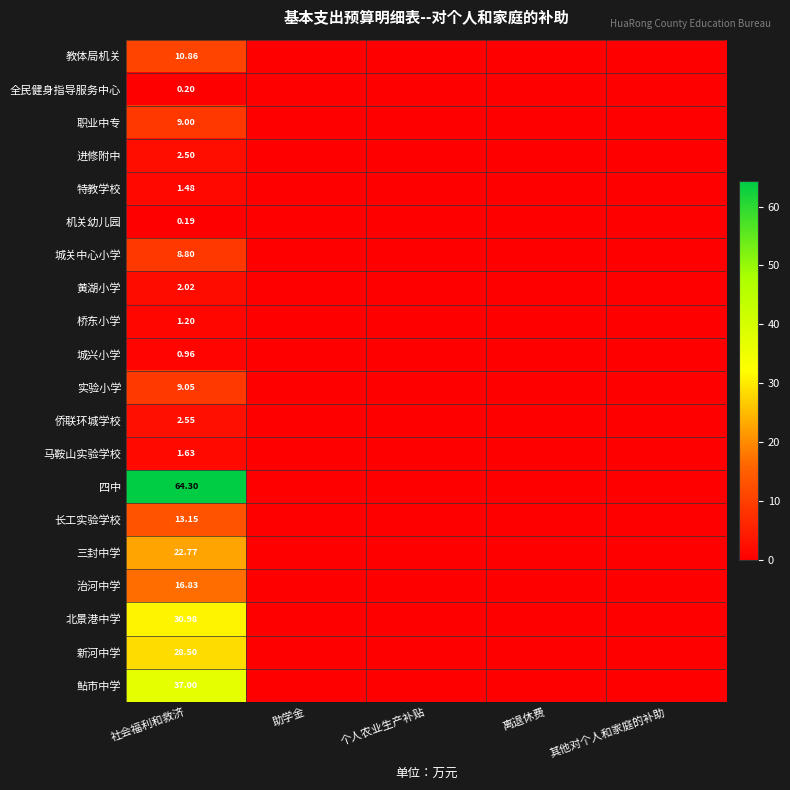

Which category has the highest value in the 侨联环城学校 series?

社会福利和救济